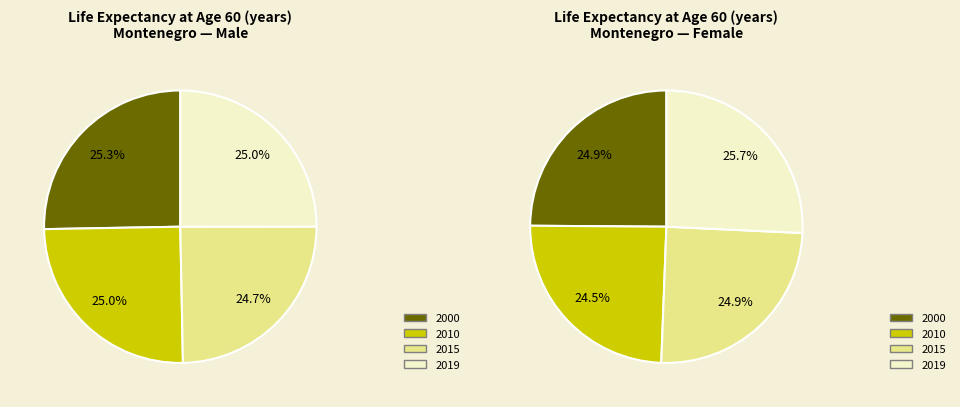

Is 2015 the majority of the pie?

No